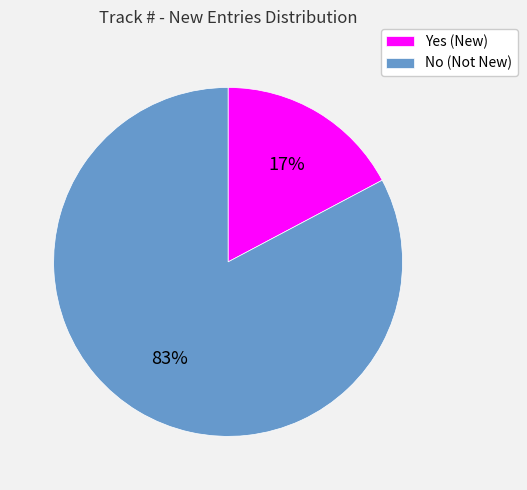

To the nearest percent, what is the average slice percentage?

50%